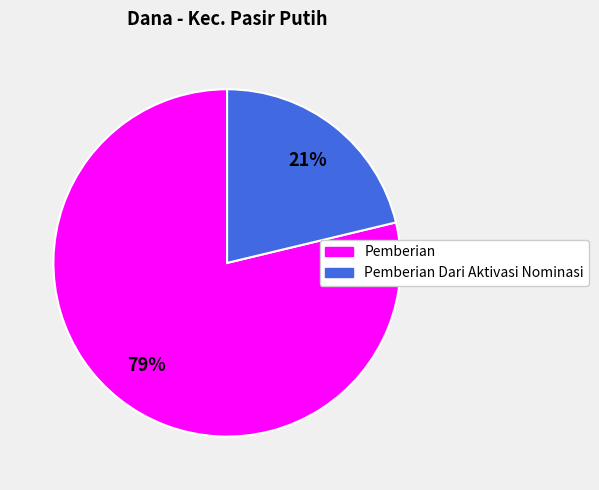

To the nearest percent, what is the average slice percentage?

50%